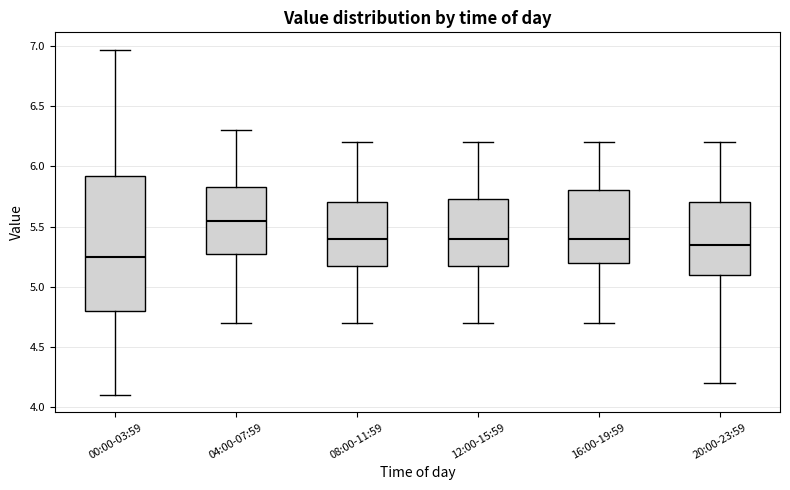

Comparing the boxes themselves (not the whiskers), which one is the tallest?

00:00-03:59